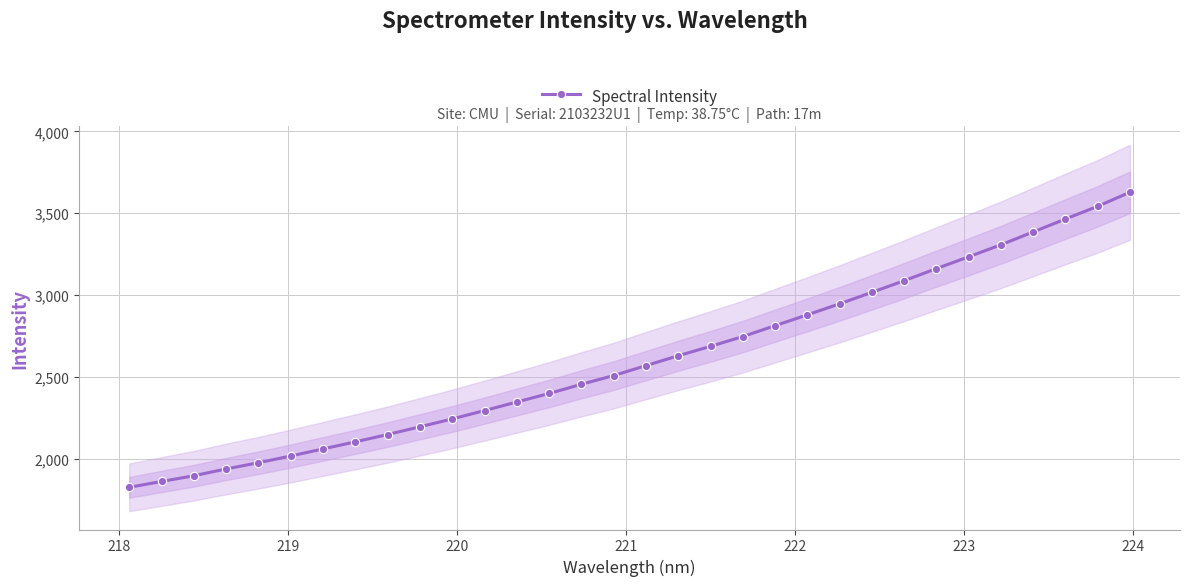

What is the value of the 20th point from the left?

2745.7